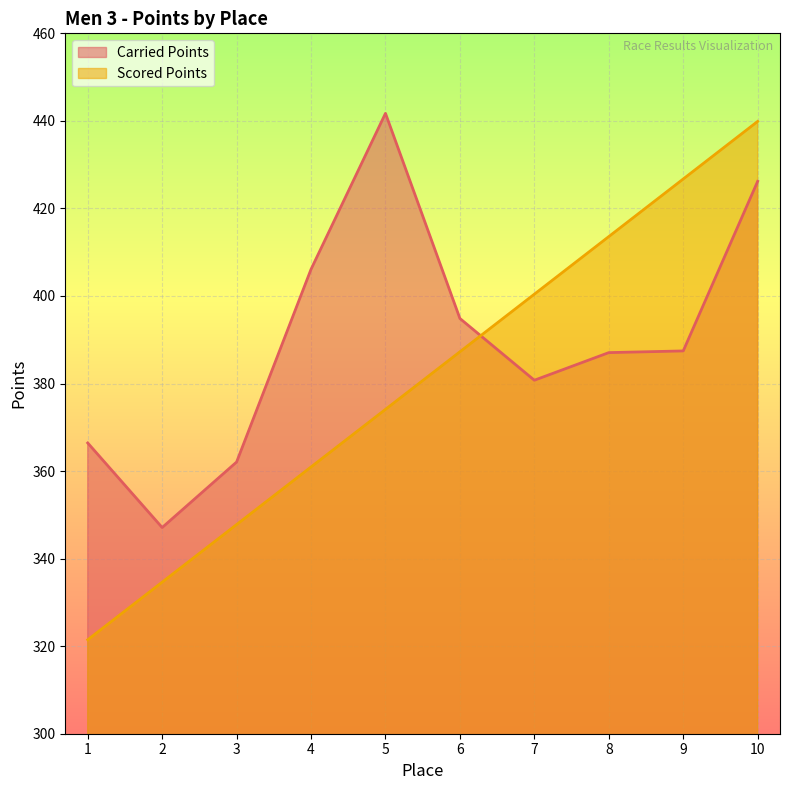

List the labels in order of Scored Points value, smallest first.

1, 2, 3, 4, 5, 6, 7, 8, 9, 10